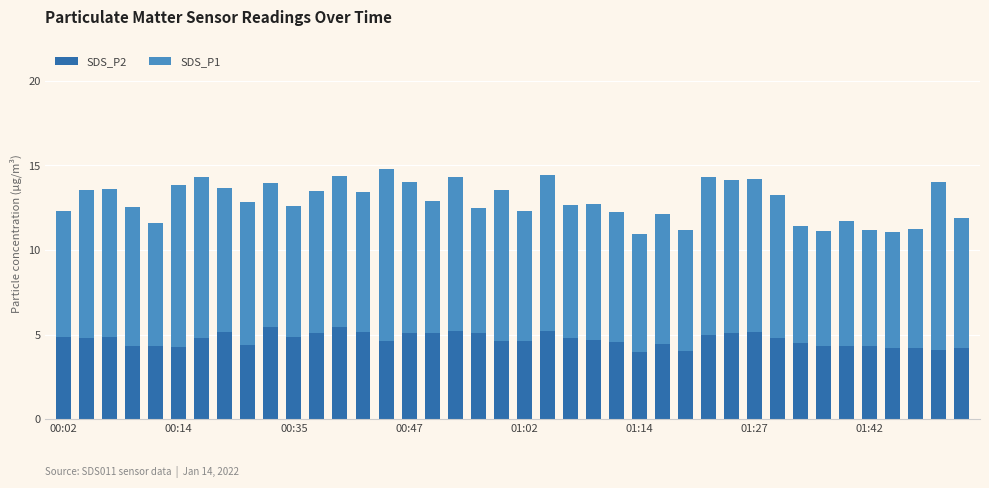

What is the value of the SDS_P2 bar at the 1st from the left?

4.9